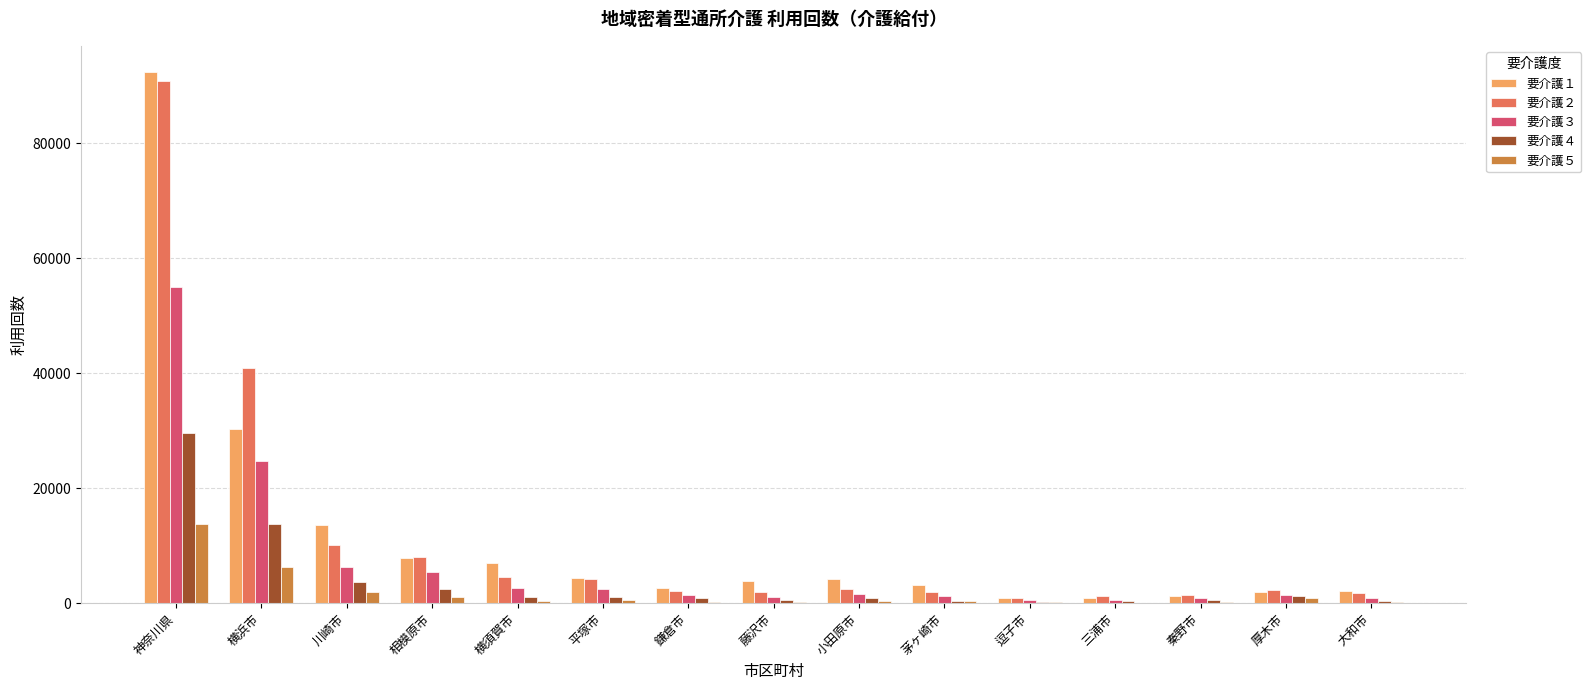

At which label does 要介護２ reach its peak?

神奈川県